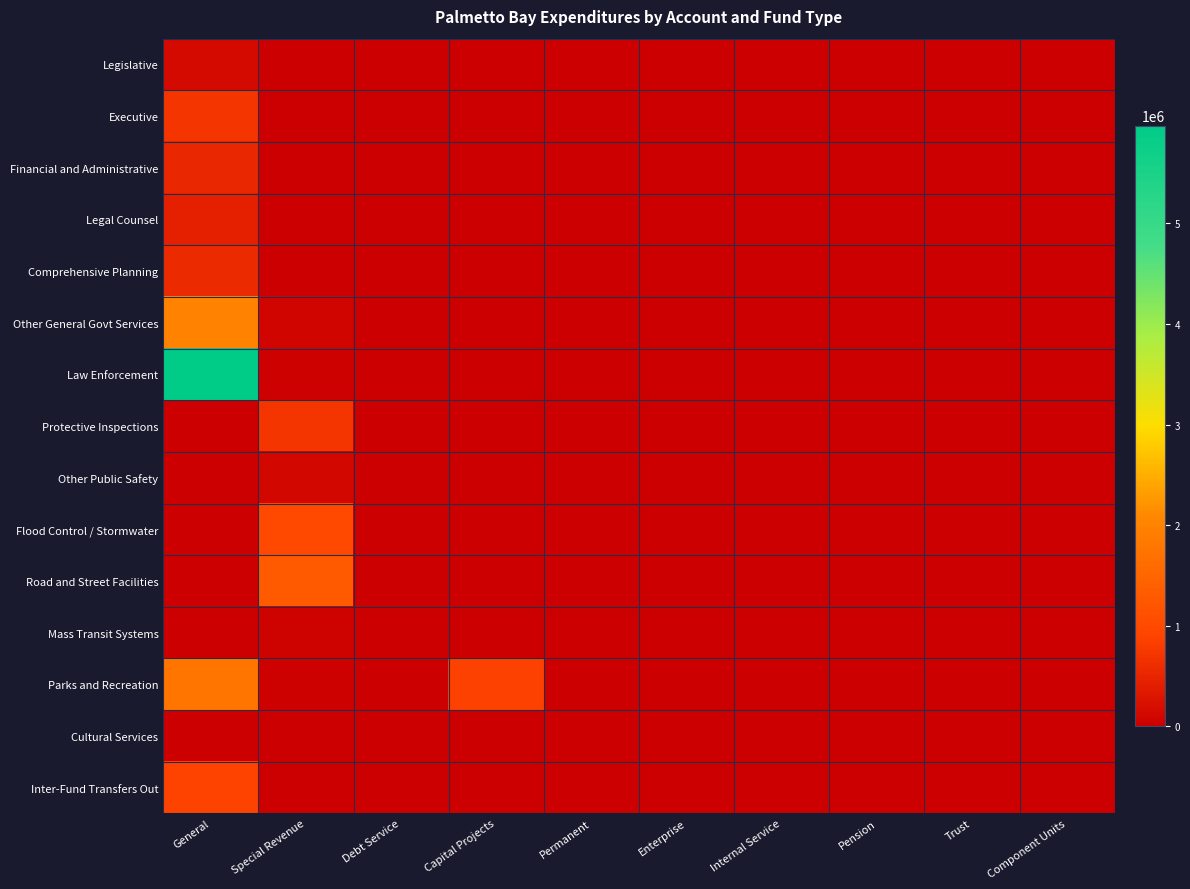

Reading left to right, transcribe all the data shown in this chart.

Legislative: General=161327	Special Revenue=0	Debt Service=0	Capital Projects=0	Permanent=0	Enterprise=0	Internal Service=0	Pension=0	Trust=0	Component Units=0
Executive: General=705653	Special Revenue=0	Debt Service=0	Capital Projects=0	Permanent=0	Enterprise=0	Internal Service=0	Pension=0	Trust=0	Component Units=0
Financial and Administrative: General=520432	Special Revenue=0	Debt Service=0	Capital Projects=0	Permanent=0	Enterprise=0	Internal Service=0	Pension=0	Trust=0	Component Units=0
Legal Counsel: General=423090	Special Revenue=0	Debt Service=0	Capital Projects=0	Permanent=0	Enterprise=0	Internal Service=0	Pension=0	Trust=0	Component Units=0
Comprehensive Planning: General=565362	Special Revenue=0	Debt Service=0	Capital Projects=0	Permanent=0	Enterprise=0	Internal Service=0	Pension=0	Trust=0	Component Units=0
Other General Govt Services: General=2006499	Special Revenue=79025	Debt Service=0	Capital Projects=0	Permanent=0	Enterprise=0	Internal Service=0	Pension=0	Trust=0	Component Units=0
Law Enforcement: General=5972398	Special Revenue=29165	Debt Service=0	Capital Projects=0	Permanent=0	Enterprise=0	Internal Service=0	Pension=0	Trust=0	Component Units=0
Protective Inspections: General=0	Special Revenue=717257	Debt Service=0	Capital Projects=0	Permanent=0	Enterprise=0	Internal Service=0	Pension=0	Trust=0	Component Units=0
Other Public Safety: General=0	Special Revenue=101907	Debt Service=0	Capital Projects=0	Permanent=0	Enterprise=0	Internal Service=0	Pension=0	Trust=0	Component Units=0
Flood Control / Stormwater: General=0	Special Revenue=997704	Debt Service=0	Capital Projects=0	Permanent=0	Enterprise=0	Internal Service=0	Pension=0	Trust=0	Component Units=0
Road and Street Facilities: General=0	Special Revenue=1295356	Debt Service=0	Capital Projects=0	Permanent=0	Enterprise=0	Internal Service=0	Pension=0	Trust=0	Component Units=0
Mass Transit Systems: General=0	Special Revenue=65967	Debt Service=0	Capital Projects=0	Permanent=0	Enterprise=0	Internal Service=0	Pension=0	Trust=0	Component Units=0
Parks and Recreation: General=1759742	Special Revenue=38300	Debt Service=0	Capital Projects=880240	Permanent=0	Enterprise=0	Internal Service=0	Pension=0	Trust=0	Component Units=0
Cultural Services: General=0	Special Revenue=7909	Debt Service=0	Capital Projects=0	Permanent=0	Enterprise=0	Internal Service=0	Pension=0	Trust=0	Component Units=0
Inter-Fund Transfers Out: General=897000	Special Revenue=0	Debt Service=0	Capital Projects=0	Permanent=0	Enterprise=0	Internal Service=0	Pension=0	Trust=0	Component Units=0